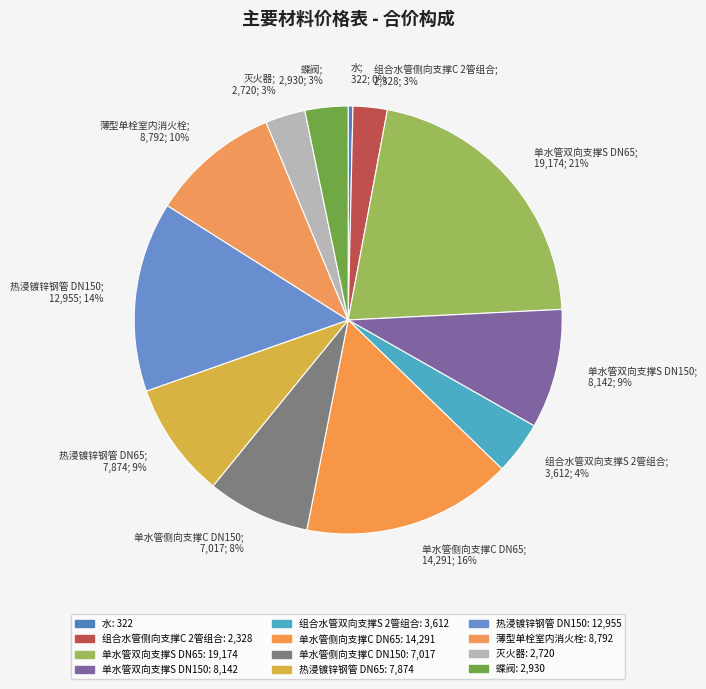

Which slice is the smallest?

水